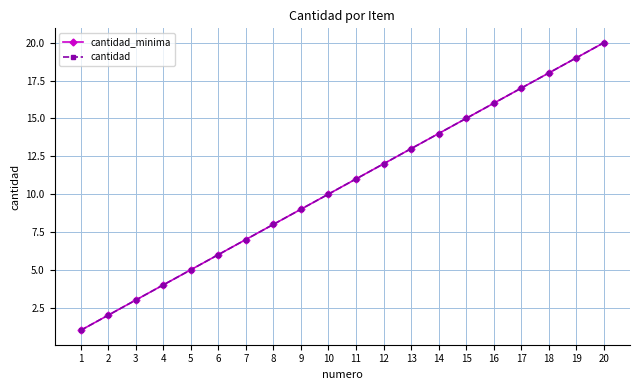

At which label is cantidad_minima closest to 10?

10